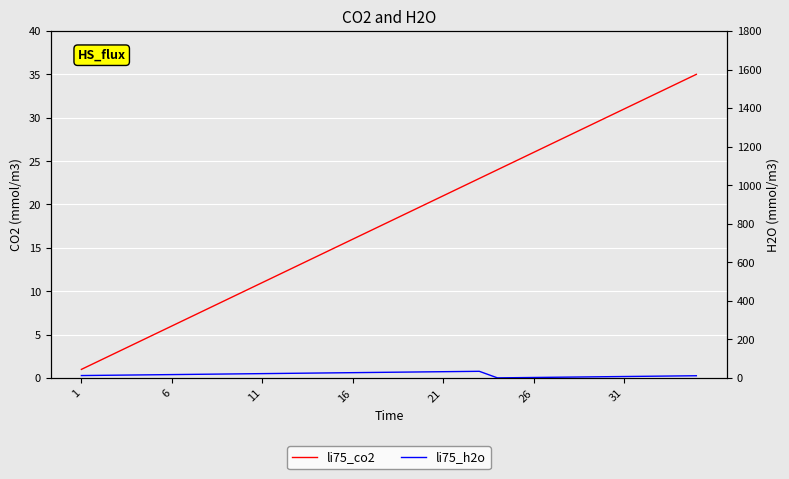

What are all the series names shown in the legend?

li75_co2, li75_h2o